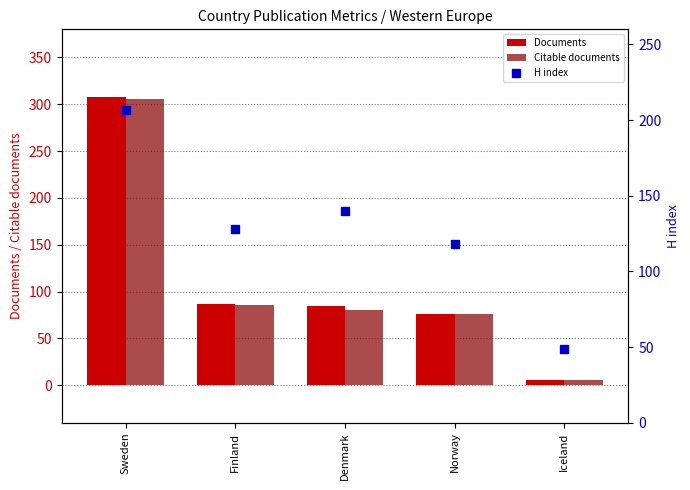

Which series contains the lowest Y value?

Documents